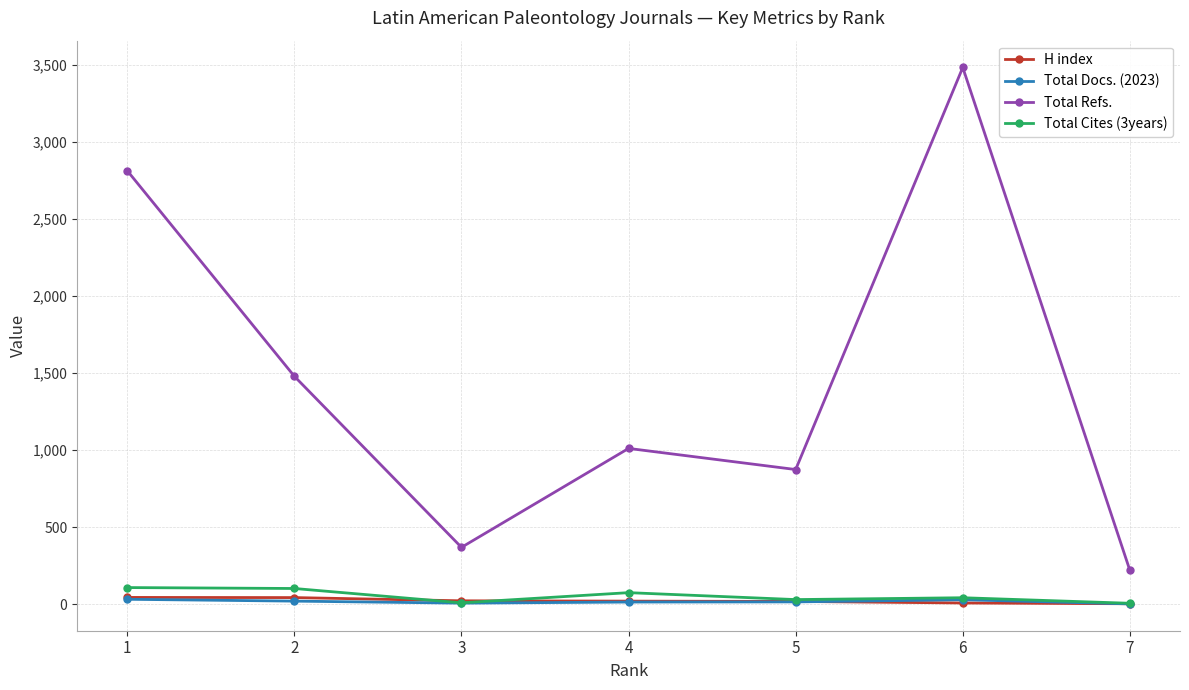

True or false: Total Refs. and H index intersect in this chart.

False